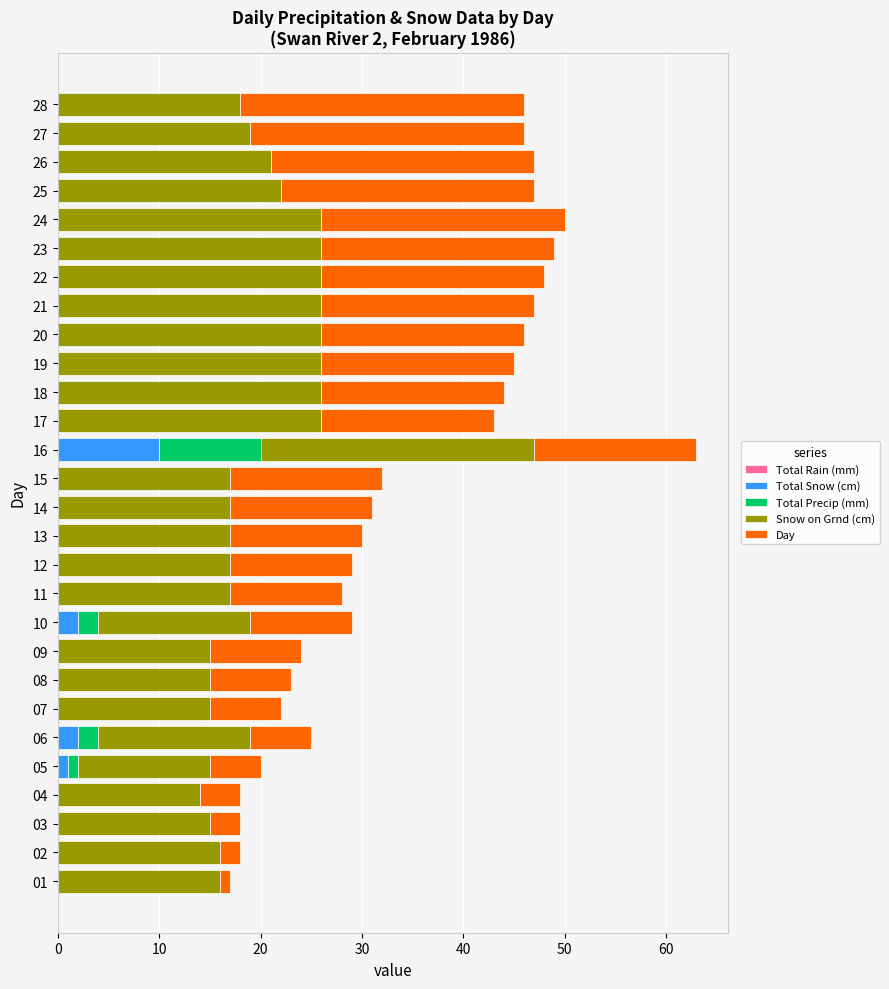

True or false: Total Snow (cm) has a value of 0 at 22.

True